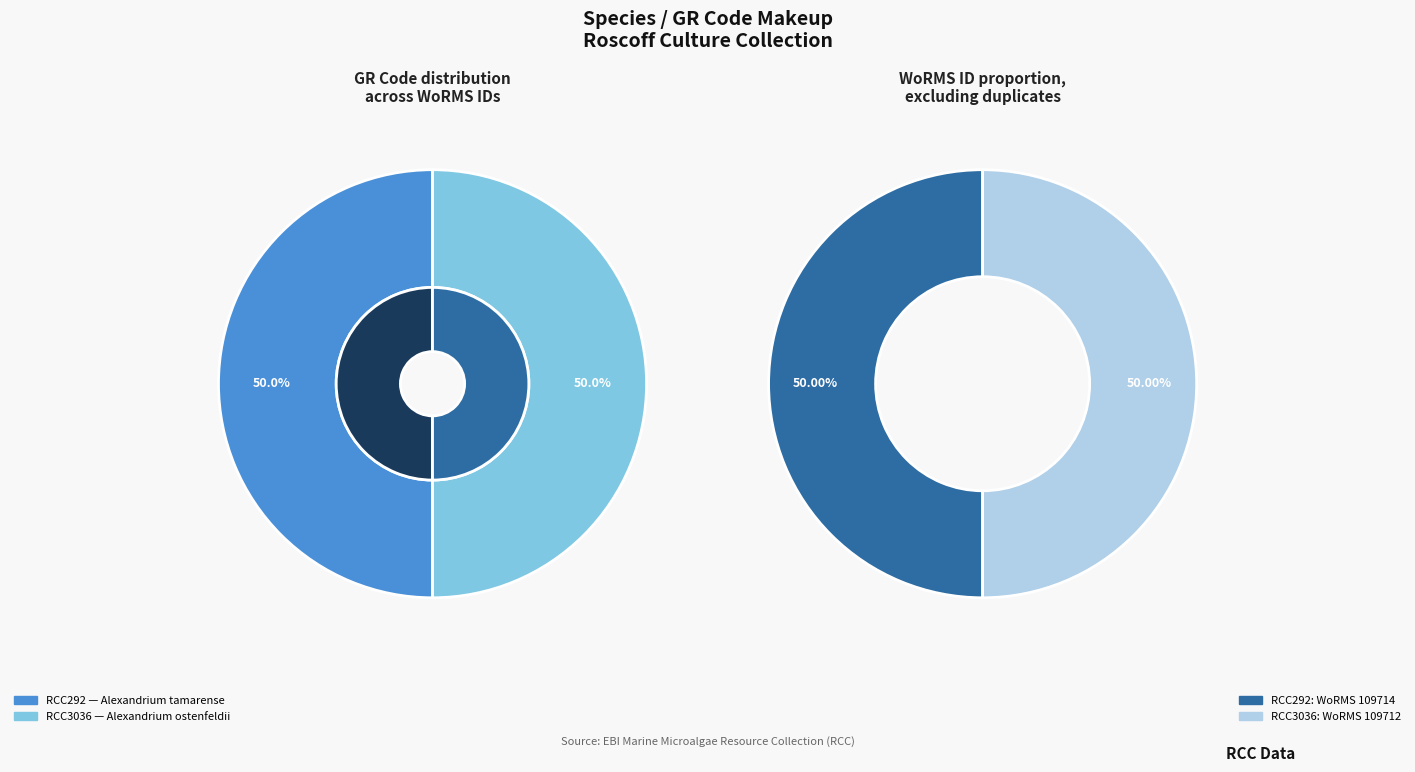

Combined, do RCC292 and RCC3036 account for over 50%?

Yes